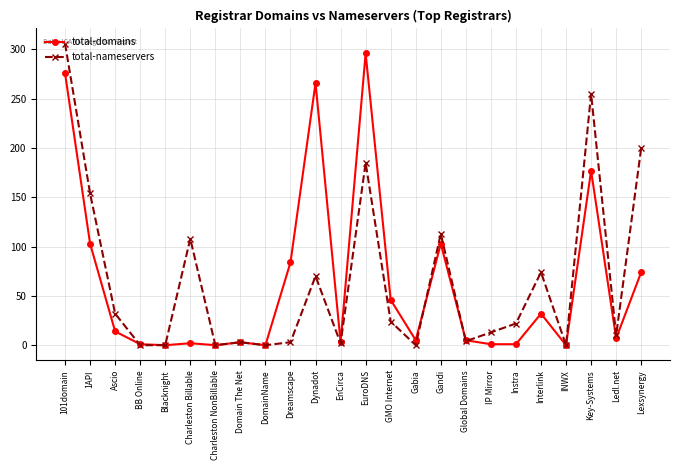

List the series in order of their overall mean, lowest first.

total-domains, total-nameservers